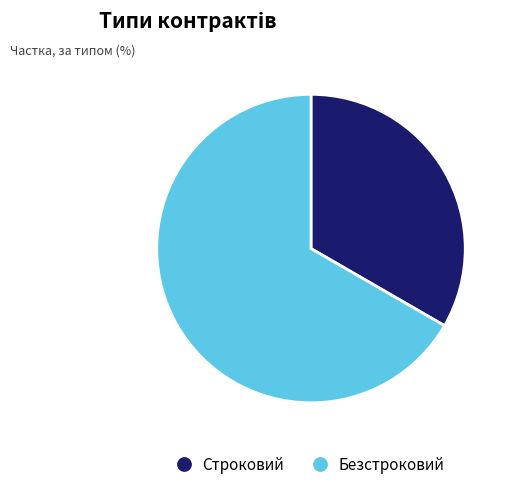

Which category accounts for the majority?

Безстроковий